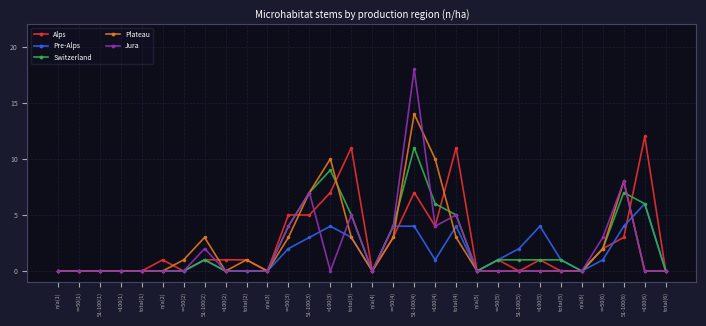

Is the value of Plateau at <=50(4) greater than the value of Jura at <=50(2)?

Yes